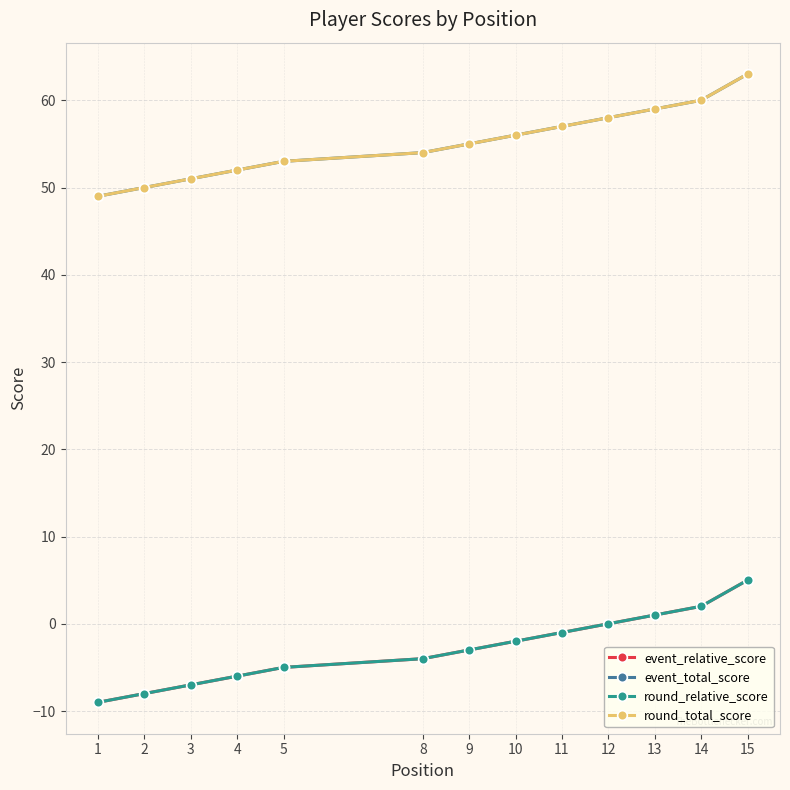

True or false: event_total_score has more than 1 interior local peaks.

False